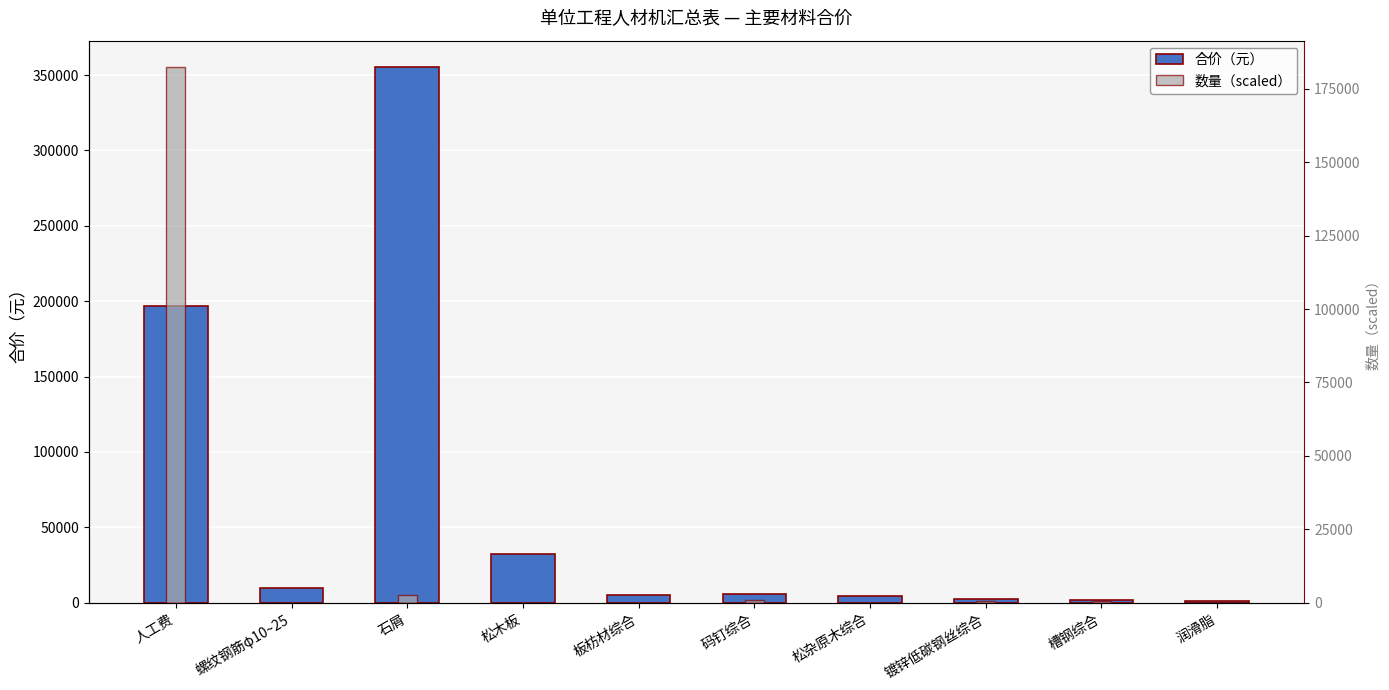

At how many categories does at least one series exceed 278698?

1